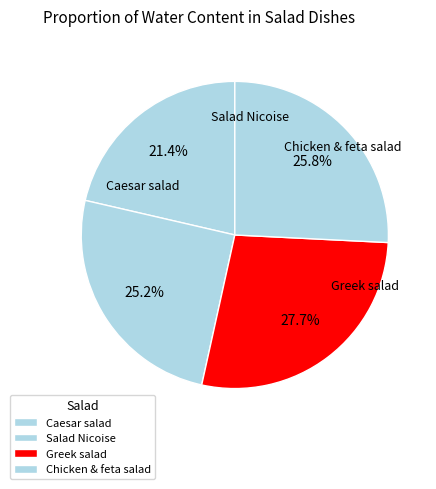

How many slices are in this pie chart?

4